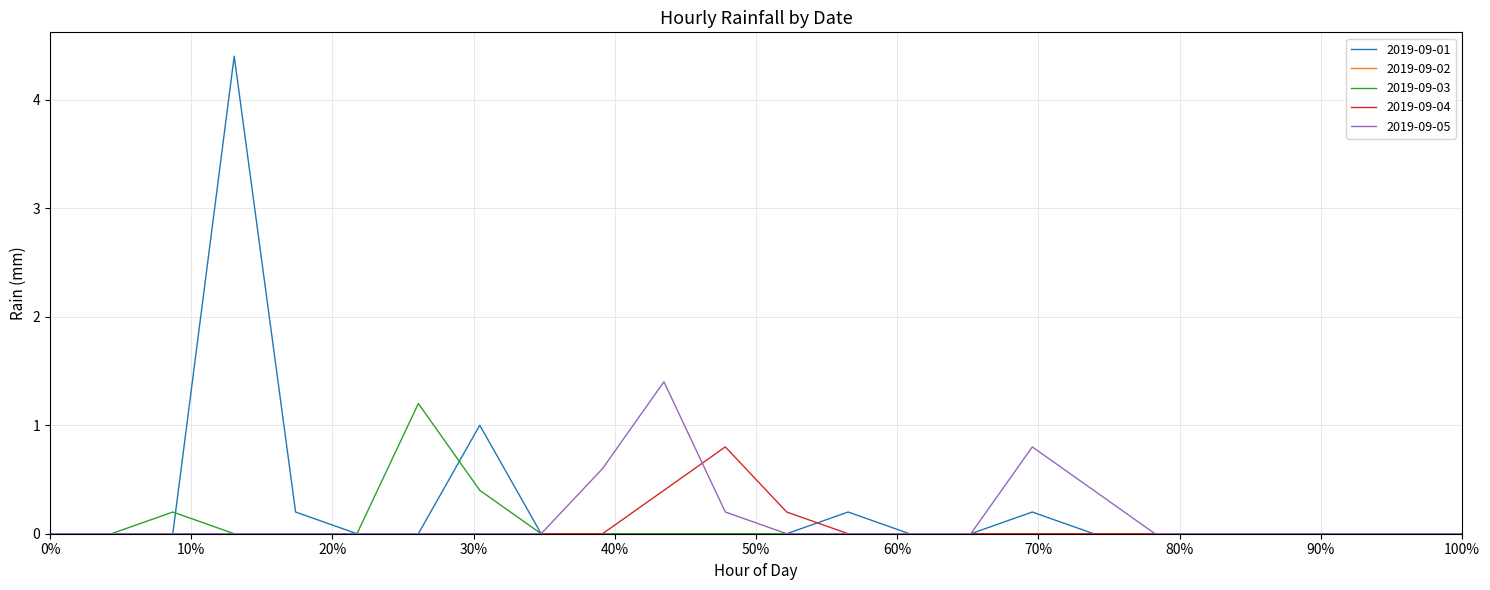

Which series has the widest spread of values?

2019-09-01